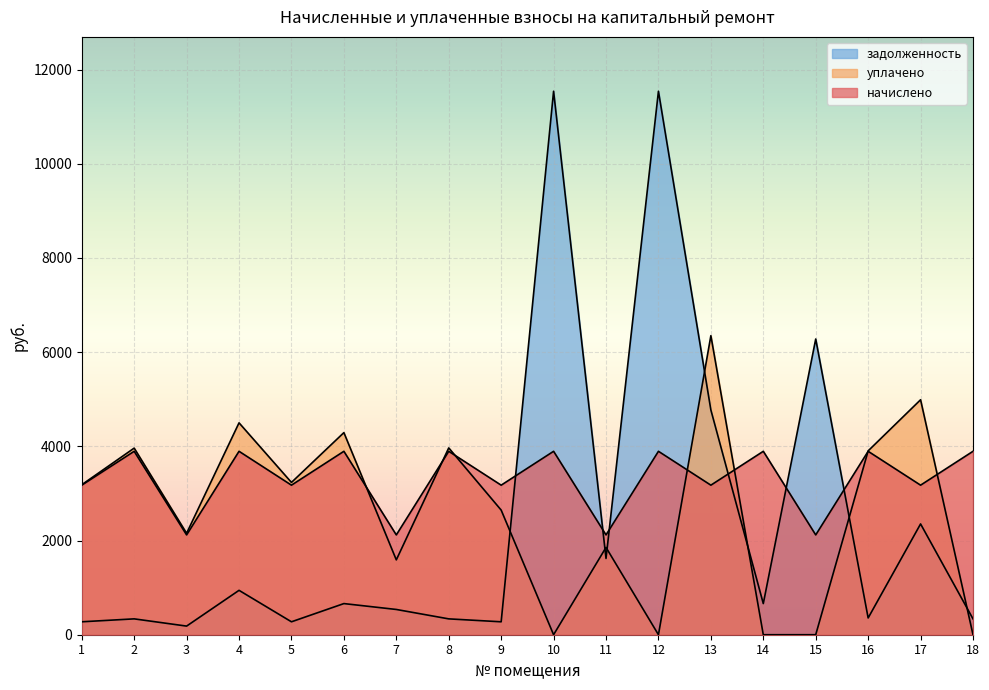

At which category does уплачено reach its first local peak?

2